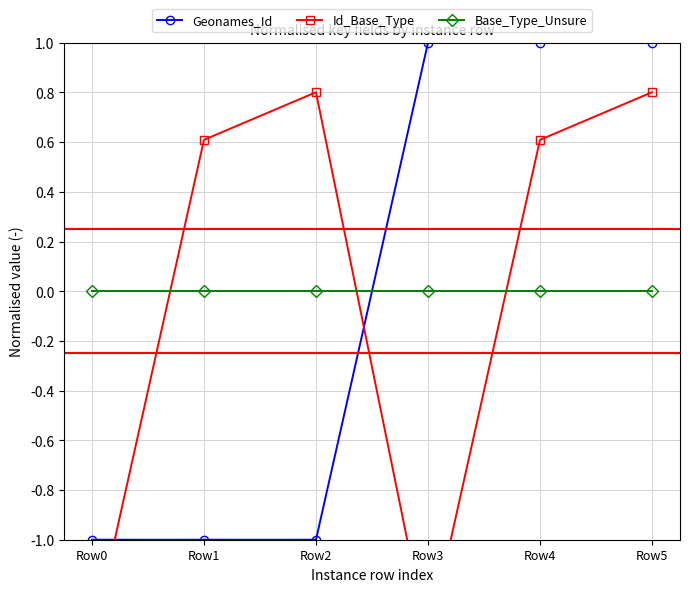

What is the spread (max minus min) of values at Row1?

1.6